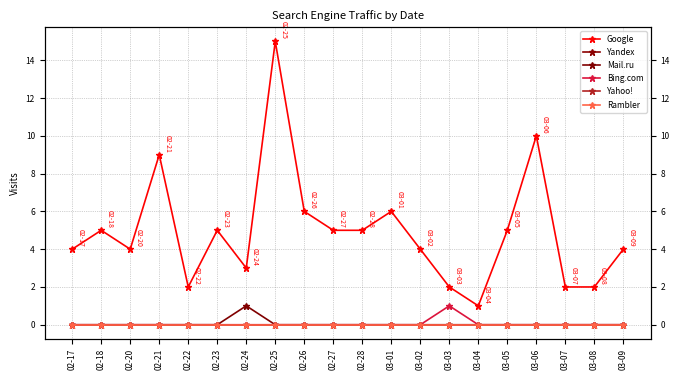

Where is the first local maximum for Bing.com?

03-03